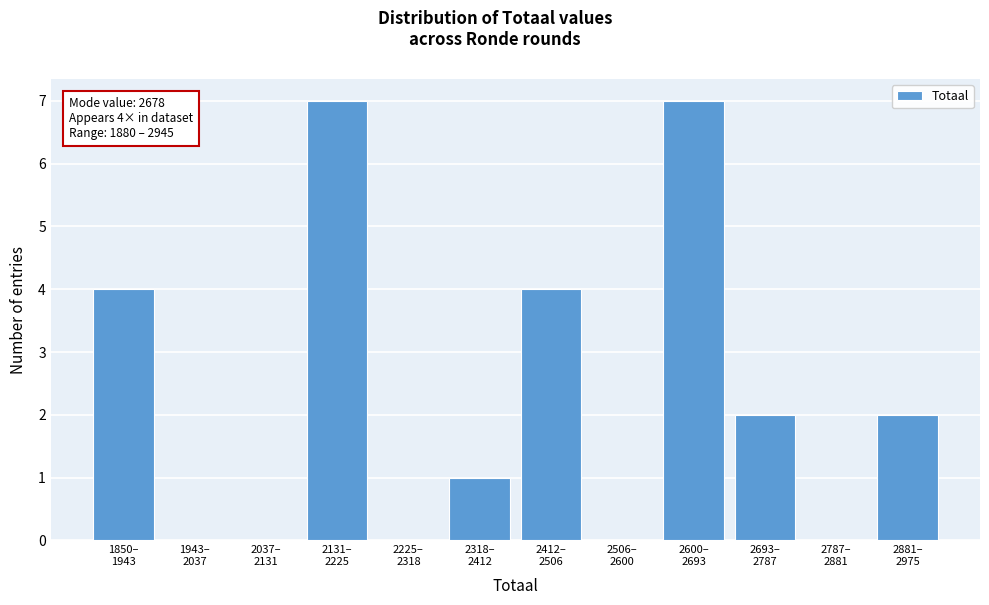

What is the sum of all values?

27